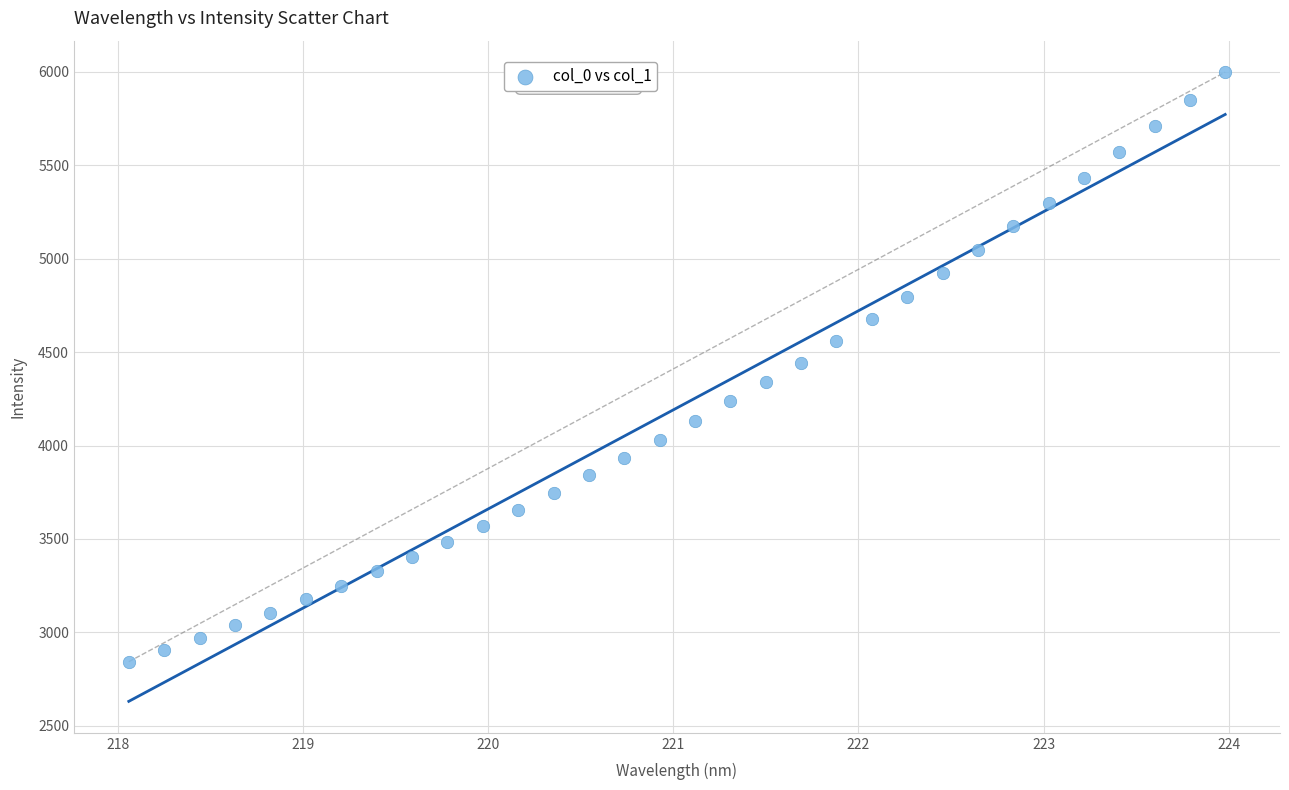

What is the range of Y values (max minus min)?

3156.2